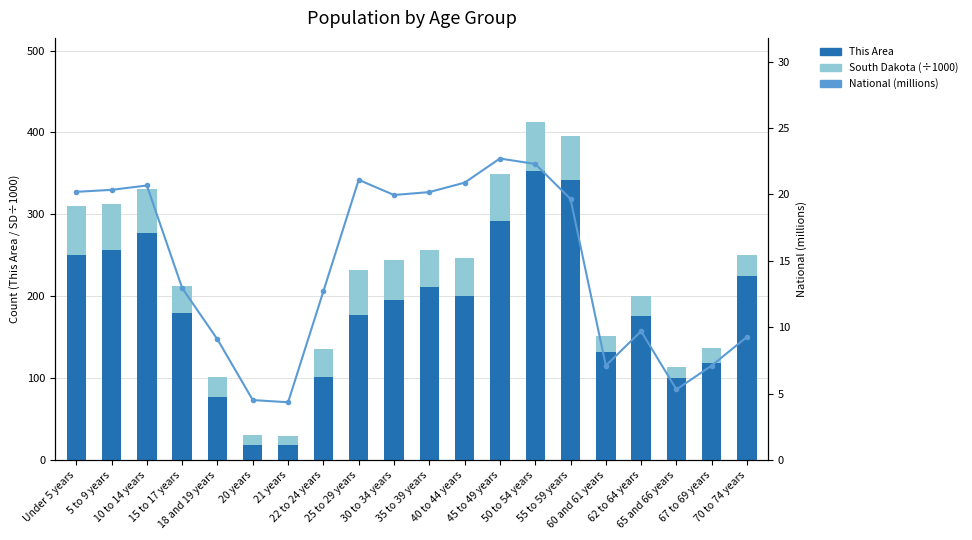

How many data points does each series have?

20